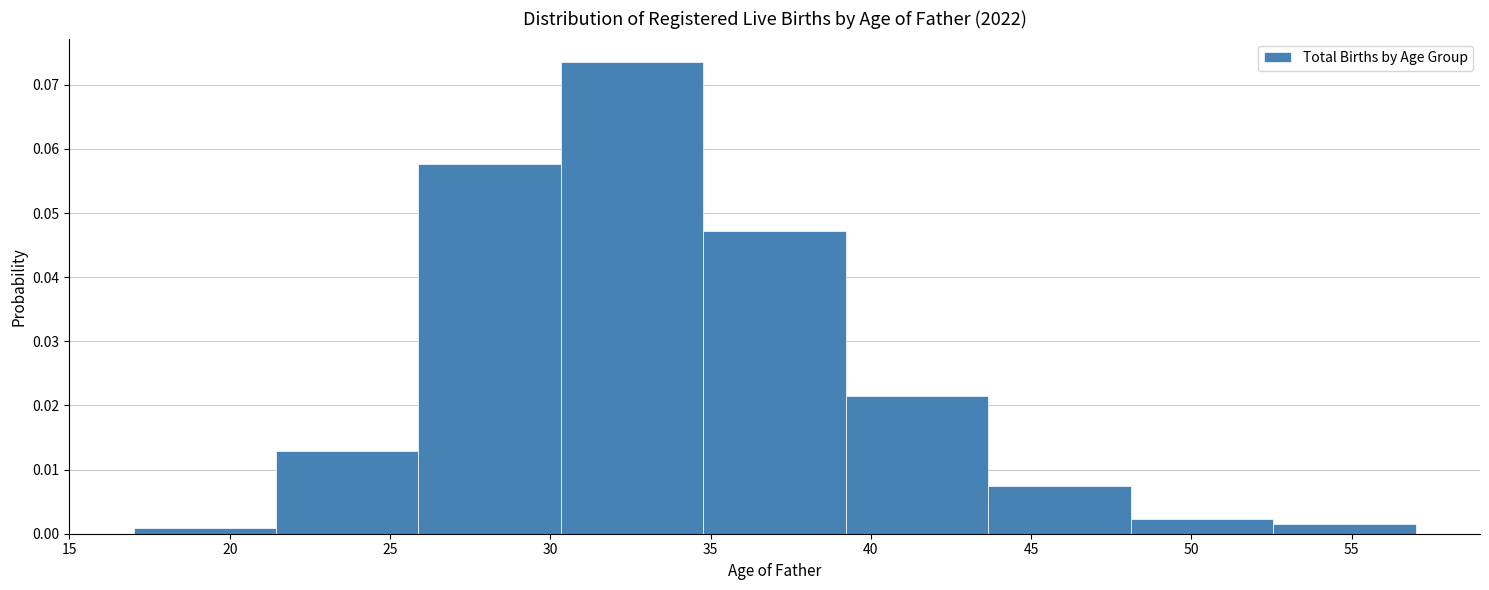

Reading left to right, list every bar in this chart as the range it spans on the x-axis followed by its height. Neither the bar edges nor the heights are printed on the chart, so give them approximately, as read against the axes.

17.0 to 21.5: under 0.001
21.5 to 26.0: 0.013
26.0 to 30.5: 0.058
30.5 to 35.0: 0.074
35.0 to 39.0: 0.047
39.0 to 43.5: 0.021
43.5 to 48.0: 0.007
48.0 to 52.5: 0.002
52.5 to 57.0: 0.002